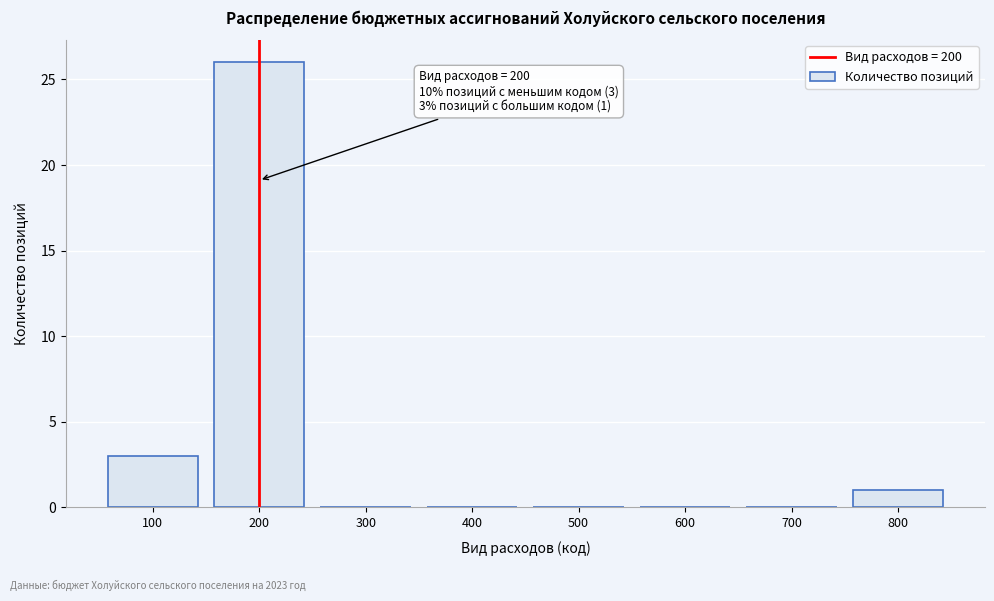

Reading left to right, list all the values displayed in this chart.

100=3	200=26	300=0	400=0	500=0	600=0	700=0	800=1